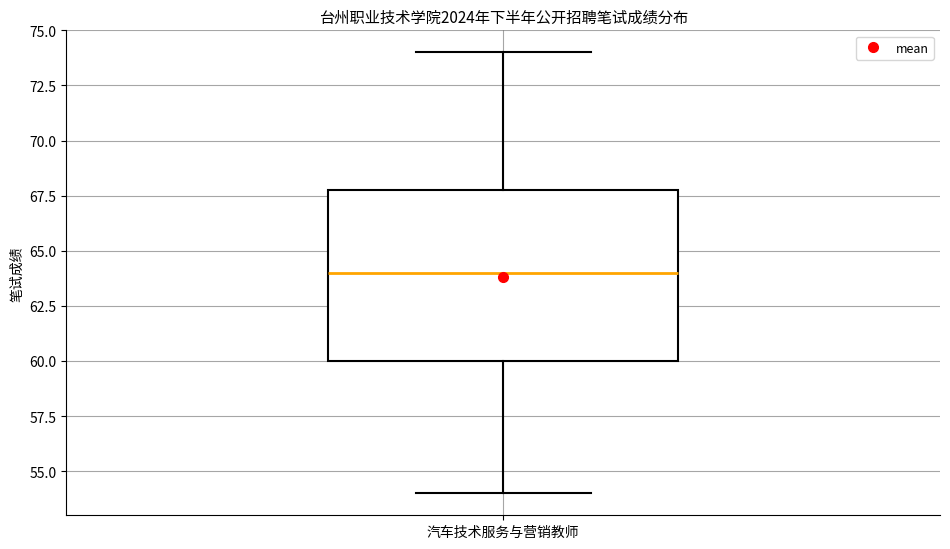

Transcribe this box plot: give where the median line is, the range the box spans, and where the two whiskers end, as read against the y-axis. The values are not printed on the chart, so give them approximately, as read against the axis.

median 64, box 60 to 68, whiskers 54 to 74